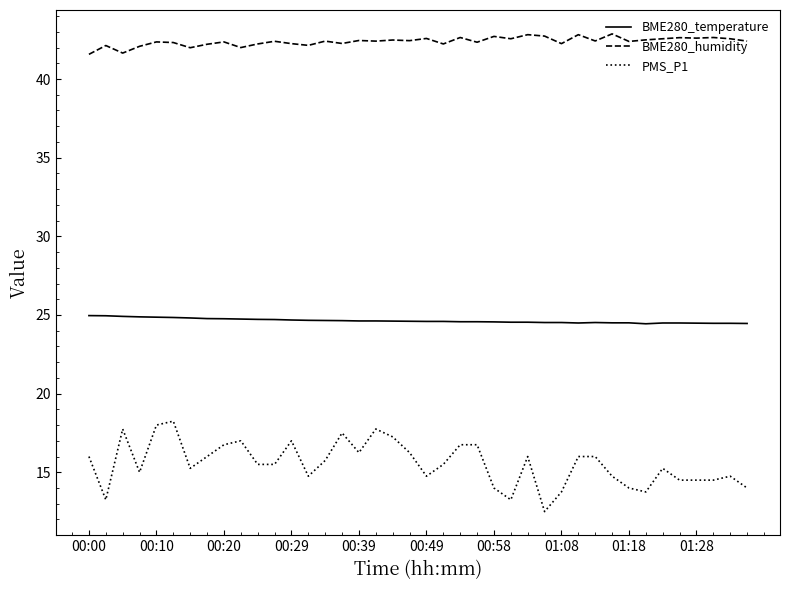

What is the maximum value for BME280_humidity?

42.9